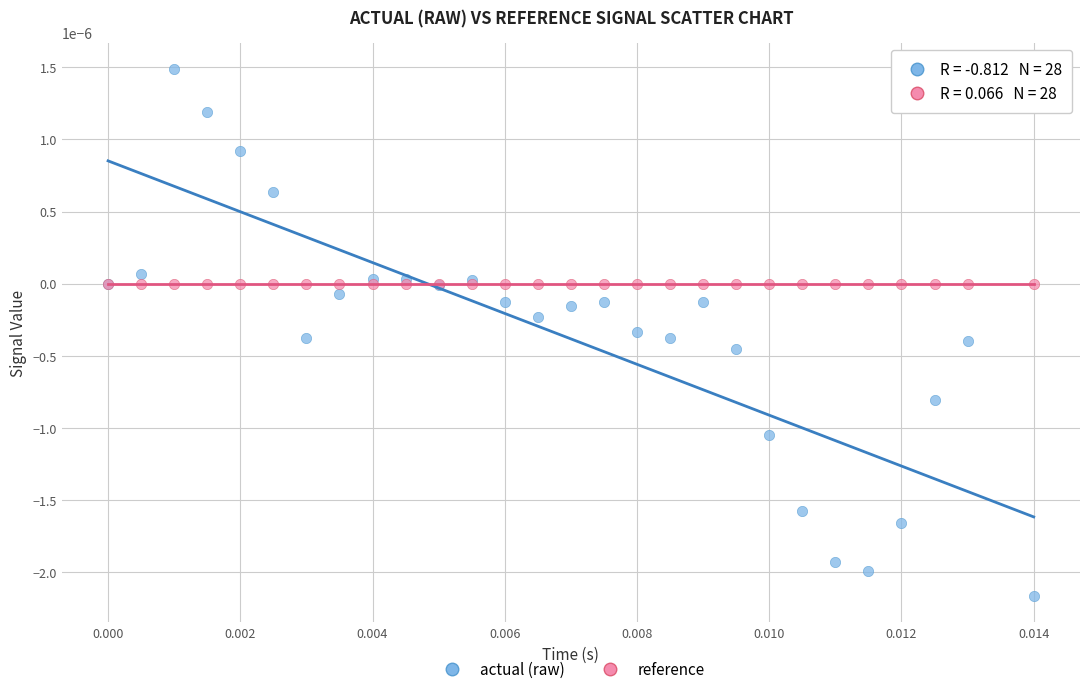

Which series contains the lowest Y value?

actual (raw)